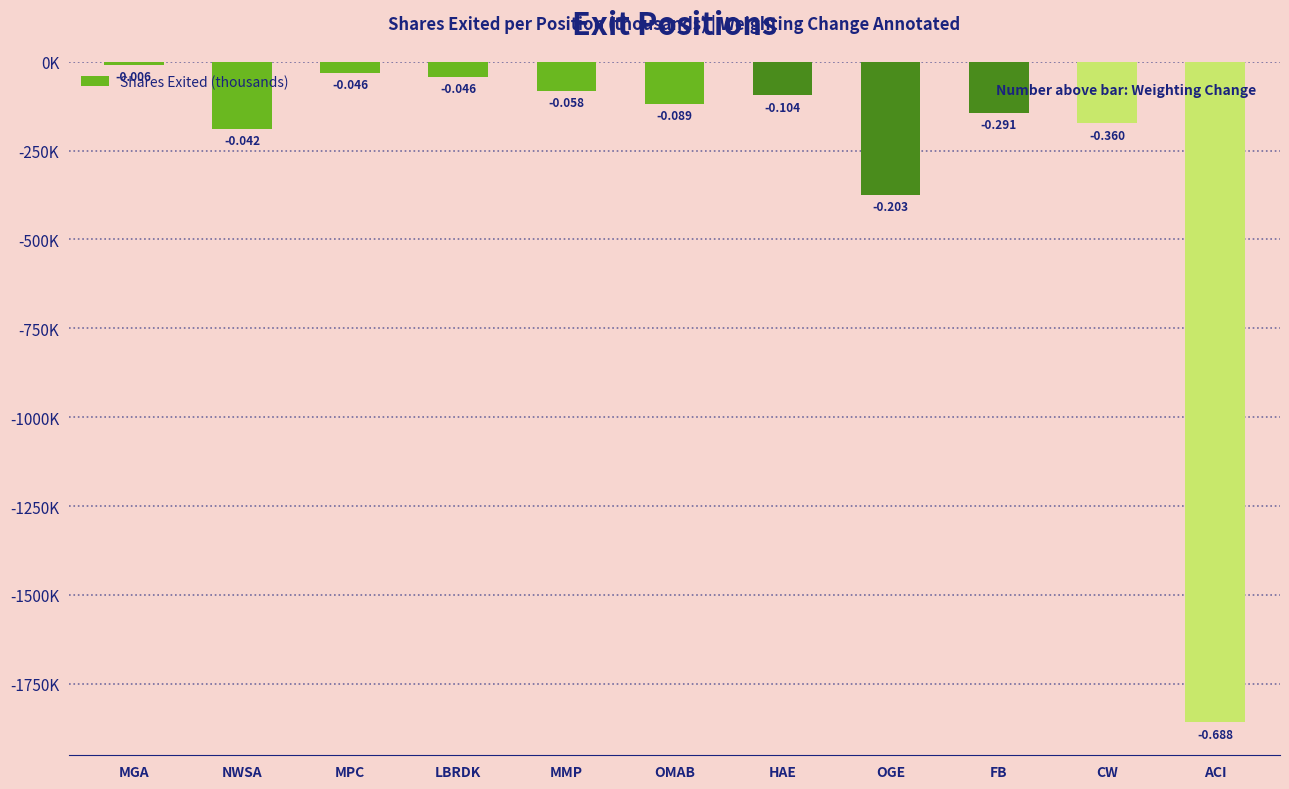

List the labels in order of value, largest first.

MGA, MPC, LBRDK, MMP, HAE, OMAB, FB, CW, NWSA, OGE, ACI